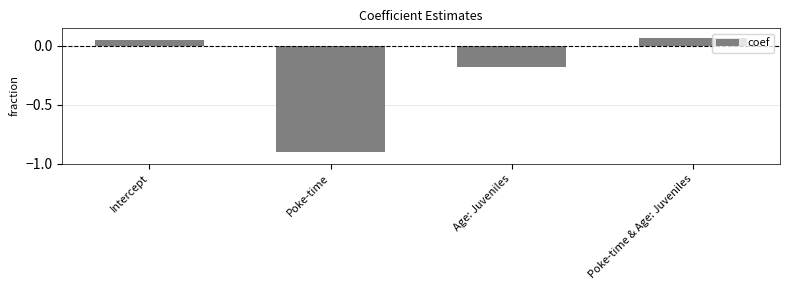

What is the change in value from Poke-time to Poke-time & Age: Juveniles?

+1.0